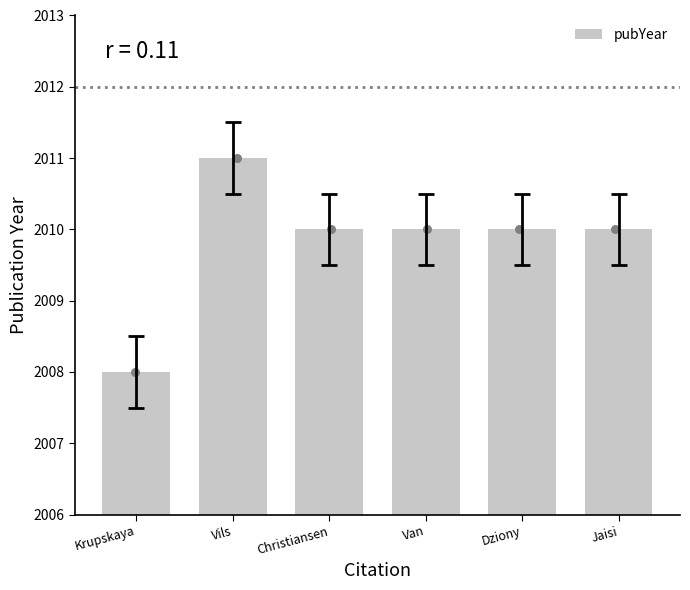

What is the change in value from Krupskaya to Vils?

+3